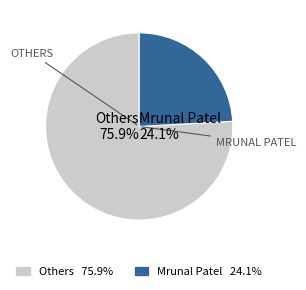

To the nearest percent, what percentage of the pie is Mrunal Patel?

24%